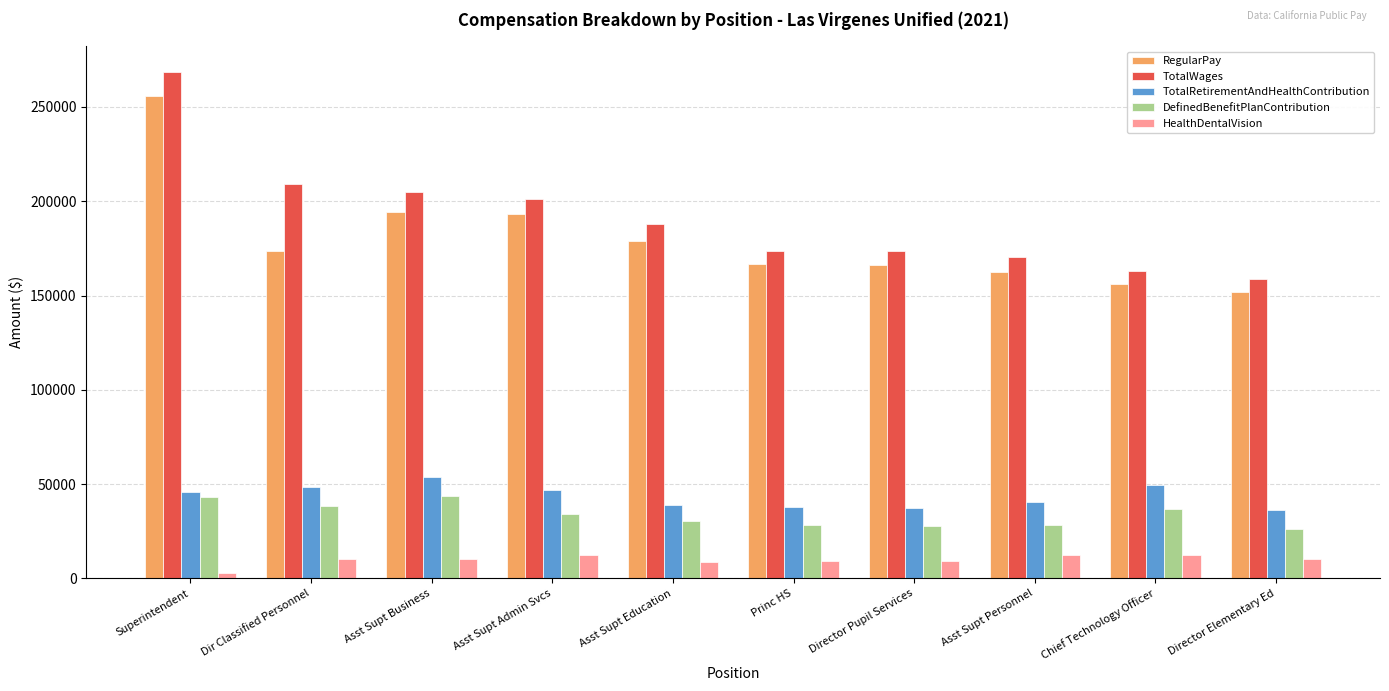

What is the approximate value of TotalWages at Asst Supt Business?

205059